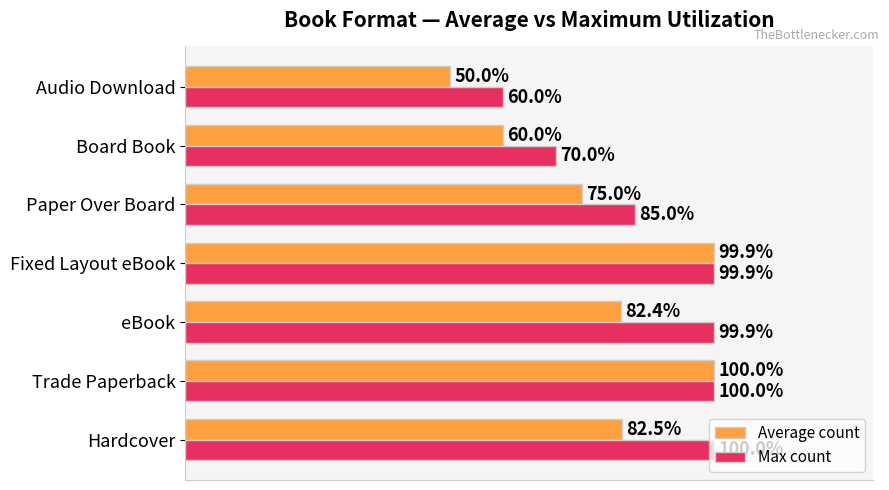

List the series in order of their overall mean, lowest first.

Average count, Max count